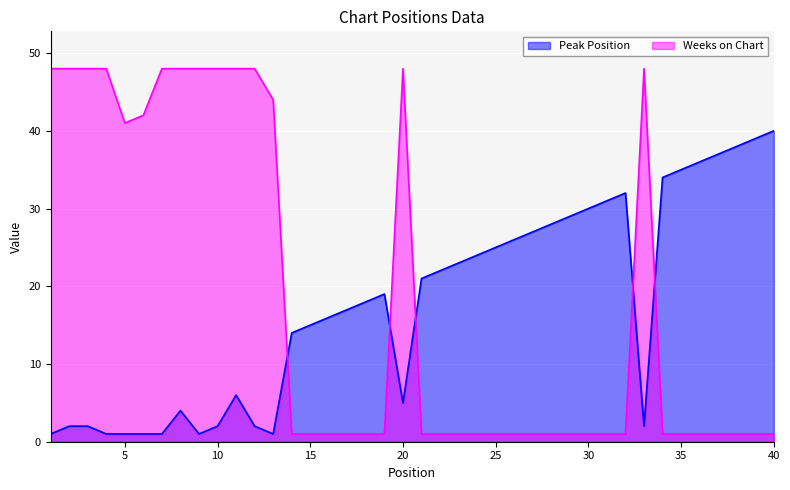

The Peak Position series shows 1 at 4. True or false?

True